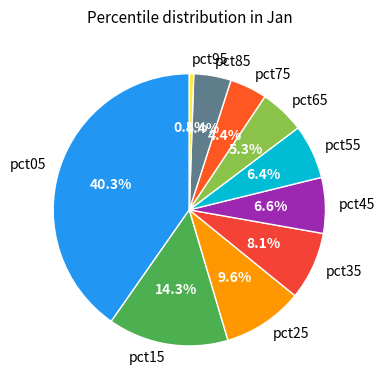

How many segments does this pie chart have?

10